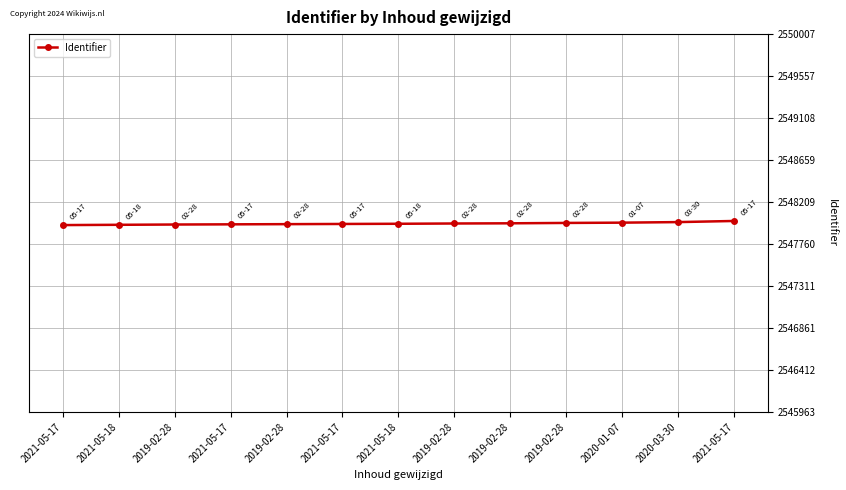

What is the greatest value displayed?

2548007